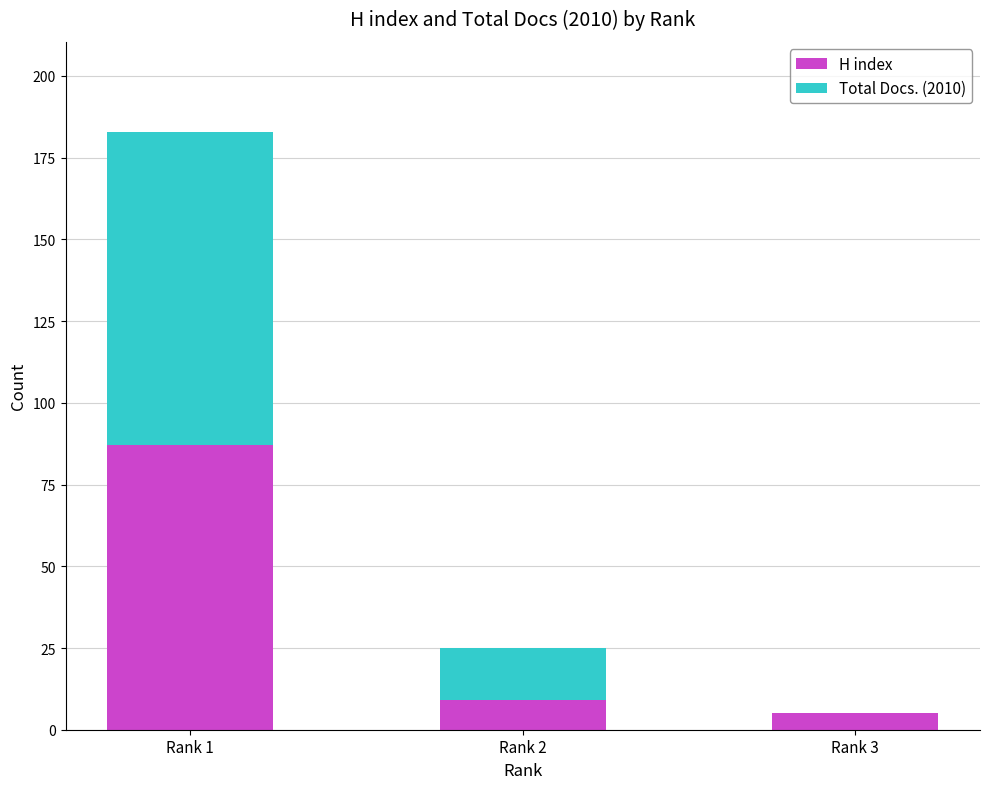

Are the bars grouped side by side (vs. stacked)?

No